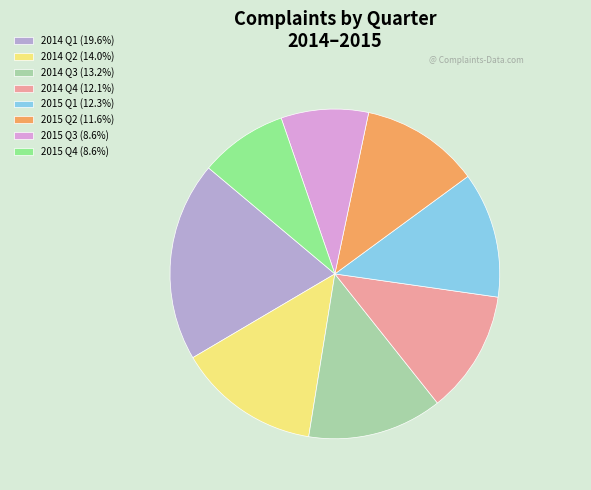

True or false: 2014 Q4 accounts for 1% of the total.

False